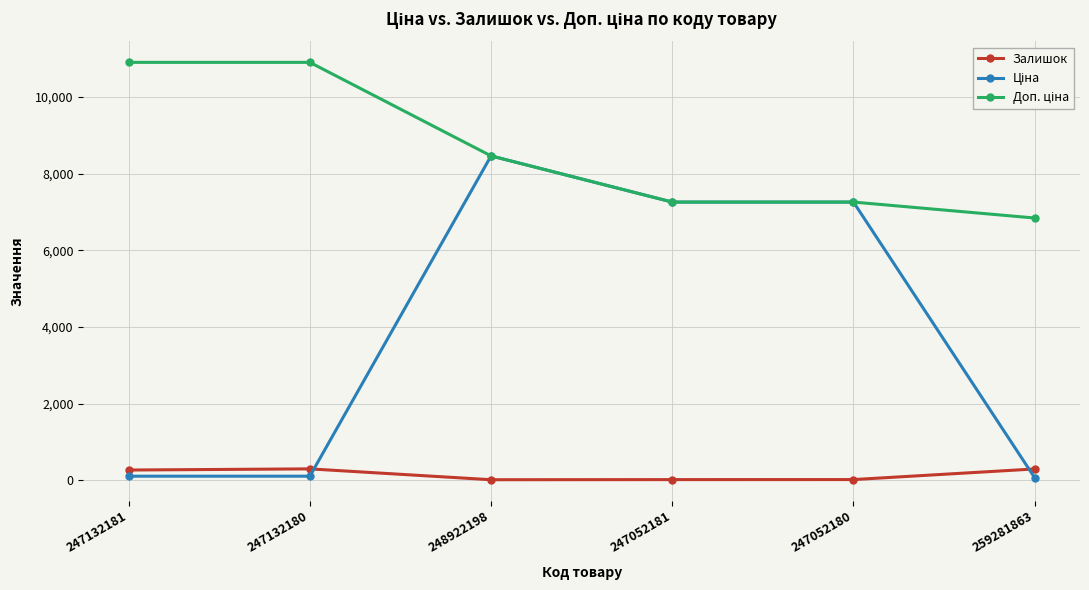

At which category does Залишок reach its first local peak?

247132180